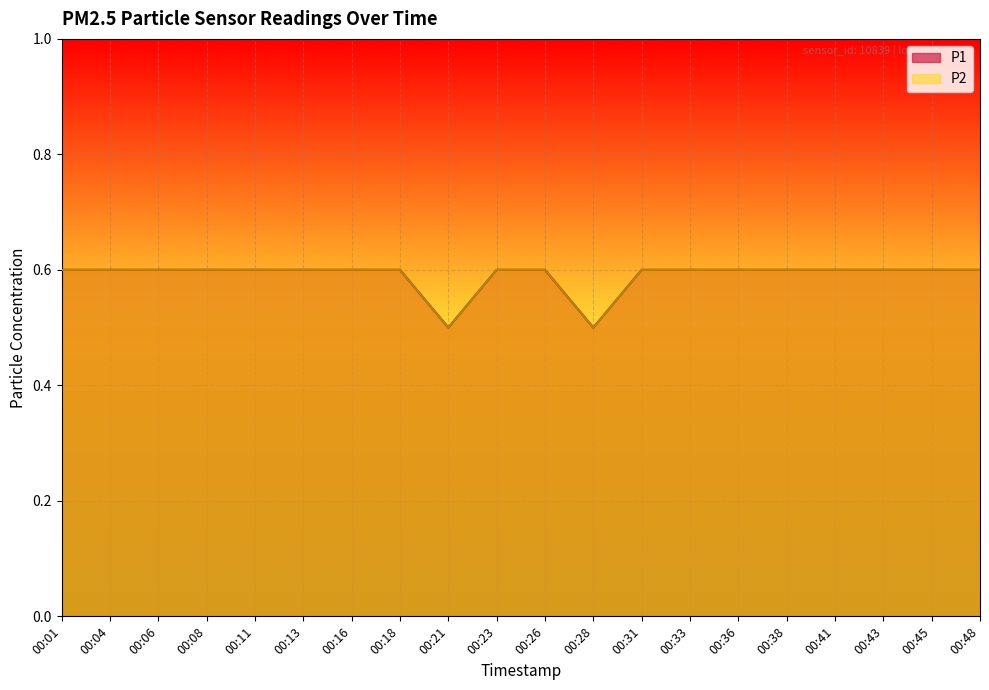

Which series has the largest range (max minus min)?

P1